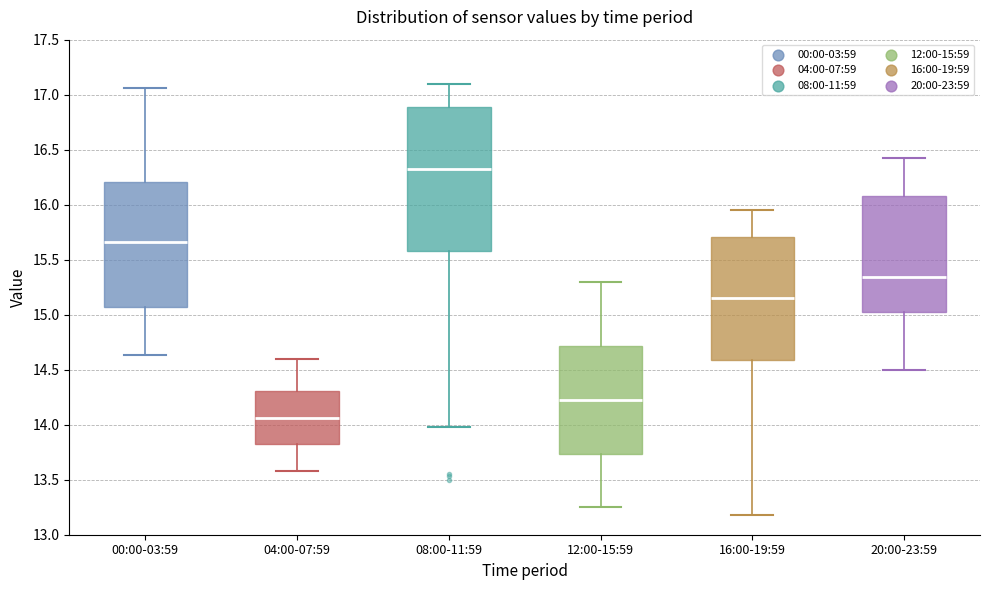

Reading left to right, read every box against the y-axis: the position of its median line, the range the box covers, and the ends of its whiskers. The values are not printed on the chart, so give them approximately, as read against the axis.

00:00-03:59: median 15.65, box 15.05 to 16.20, whiskers 14.65 to 17.05
04:00-07:59: median 14.05, box 13.80 to 14.30, whiskers 13.60 to 14.60
08:00-11:59: median 16.35, box 15.60 to 16.90, whiskers 14.00 to 17.10
12:00-15:59: median 14.25, box 13.75 to 14.70, whiskers 13.25 to 15.30
16:00-19:59: median 15.15, box 14.60 to 15.70, whiskers 13.20 to 15.95
20:00-23:59: median 15.35, box 15.00 to 16.10, whiskers 14.50 to 16.40